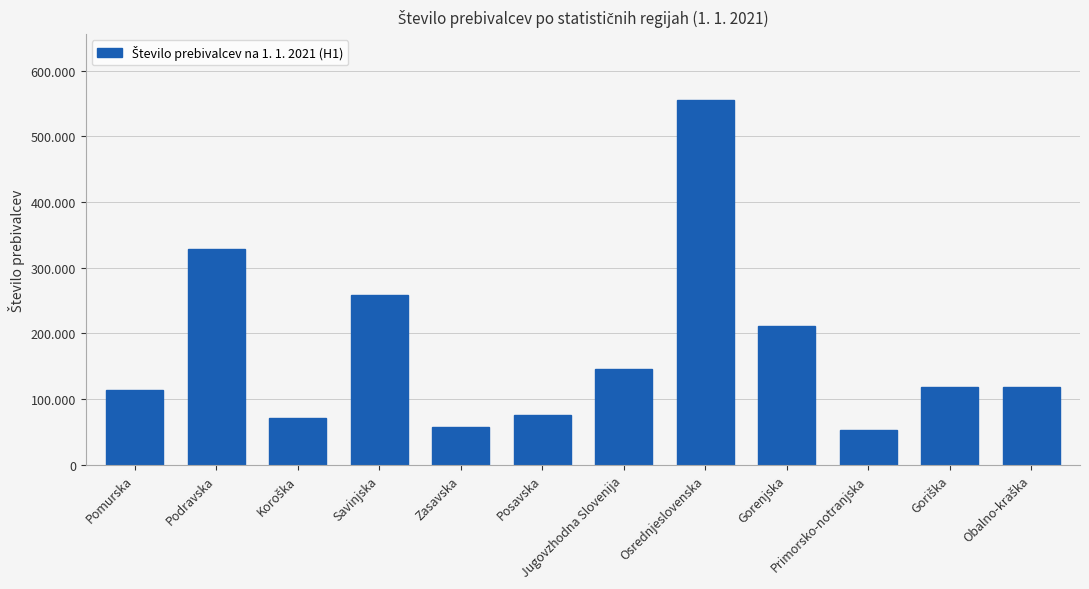

The chart shows a value of 572543 at Podravska. True or false?

False